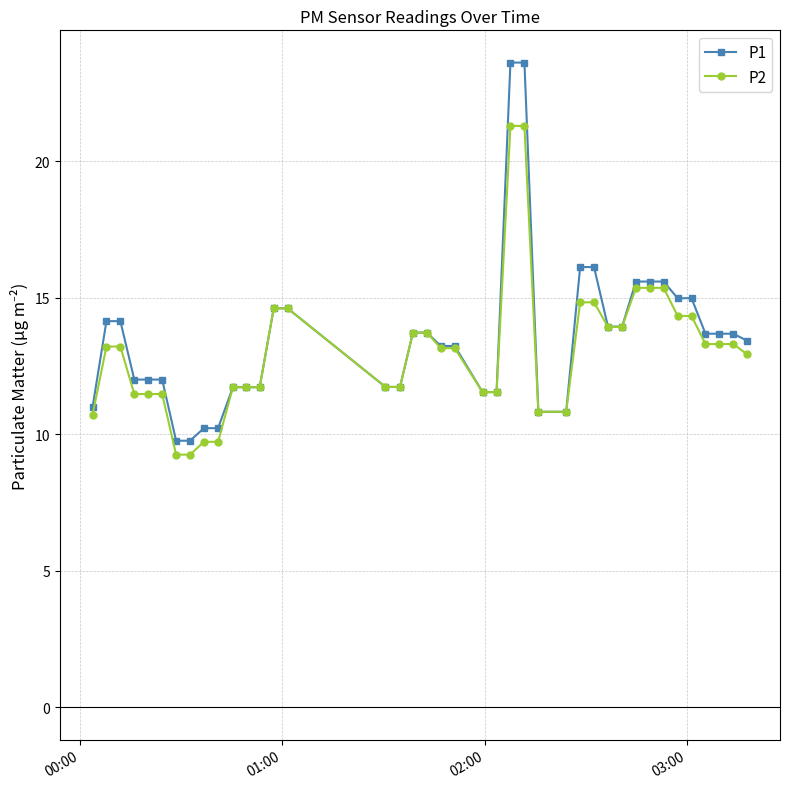

Rank the series by their maximum value, from highest to lowest.

P1, P2